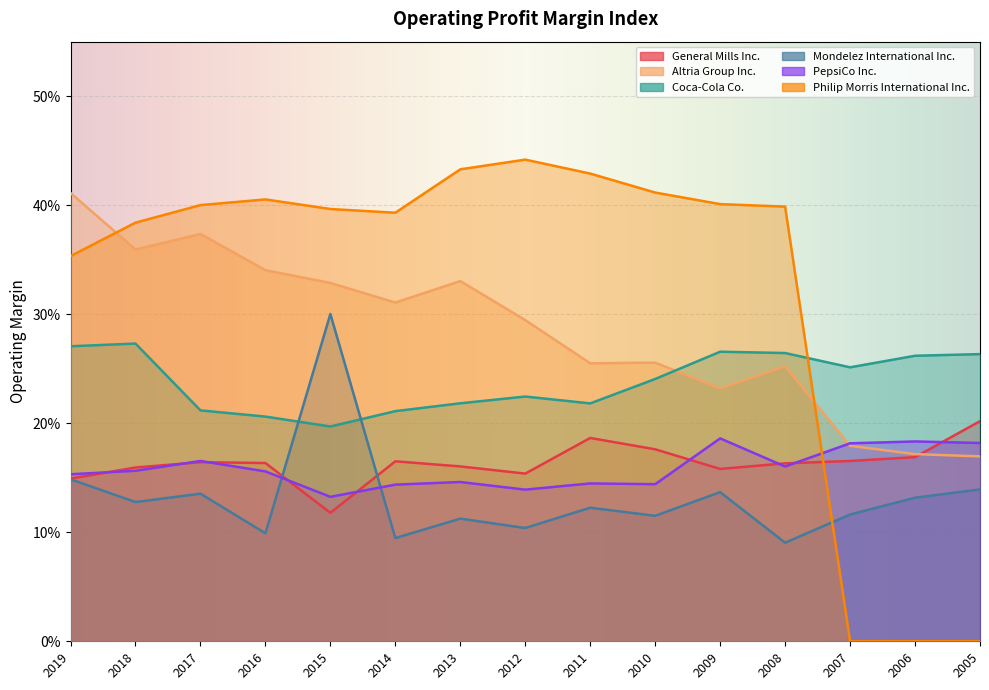

Is the value of General Mills Inc. at 2017 greater than the value of PepsiCo Inc. at 2010?

Yes